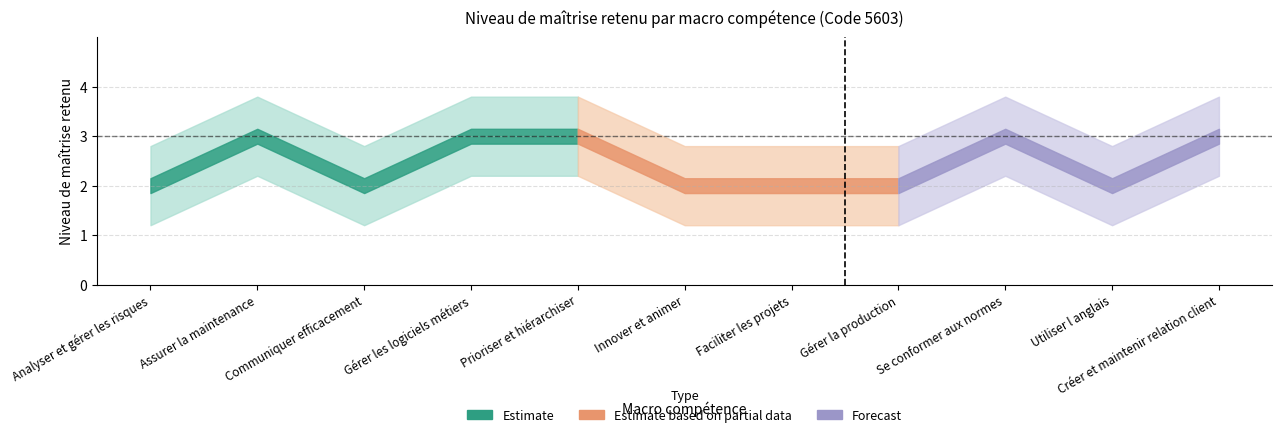

What is the difference between the maximum and minimum values in the Niveau upper series?

1.0